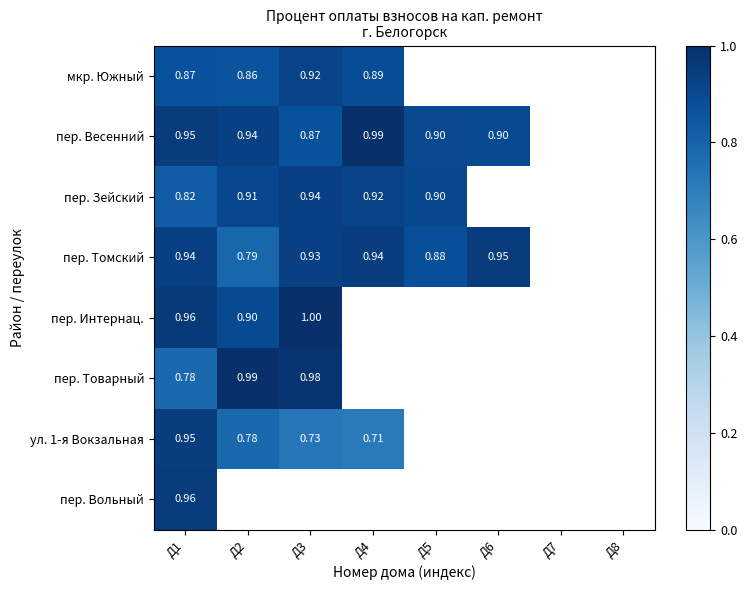

What is the greatest value displayed?

1.0